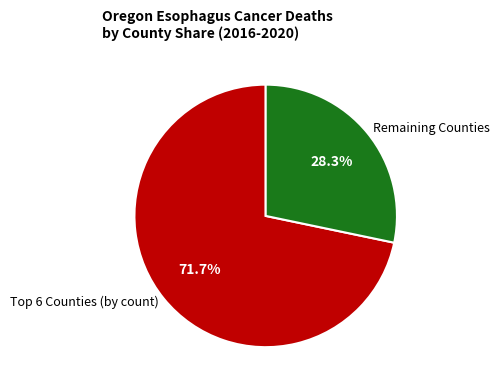

Which category has the biggest portion of the pie?

Top 6 Counties (by count)